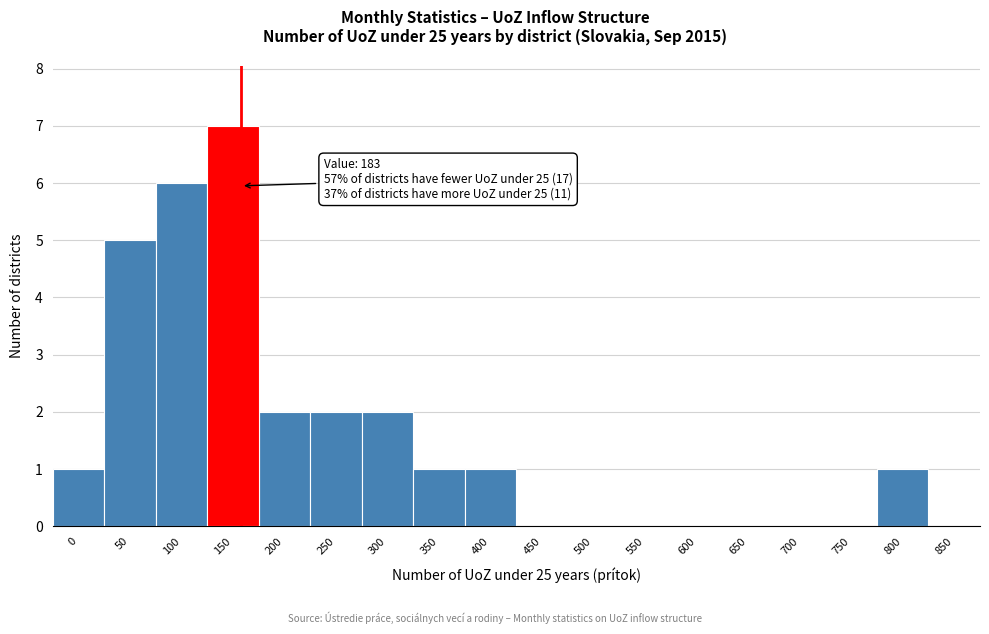

Reading left to right, what are all the values shown in this chart?

0=1	50=5	100=6	150=7	200=2	250=2	300=2	350=1	400=1	450=0	500=0	550=0	600=0	650=0	700=0	750=0	800=1	850=0